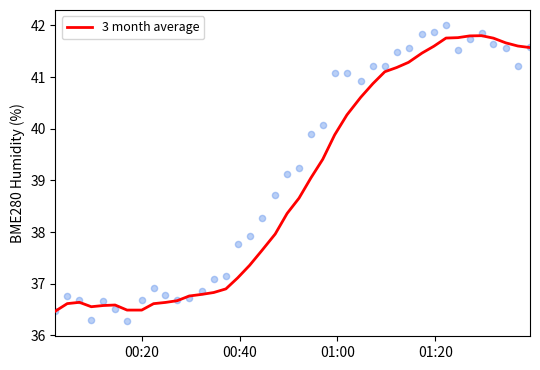

What is the maximum value for 3 month average?

41.8